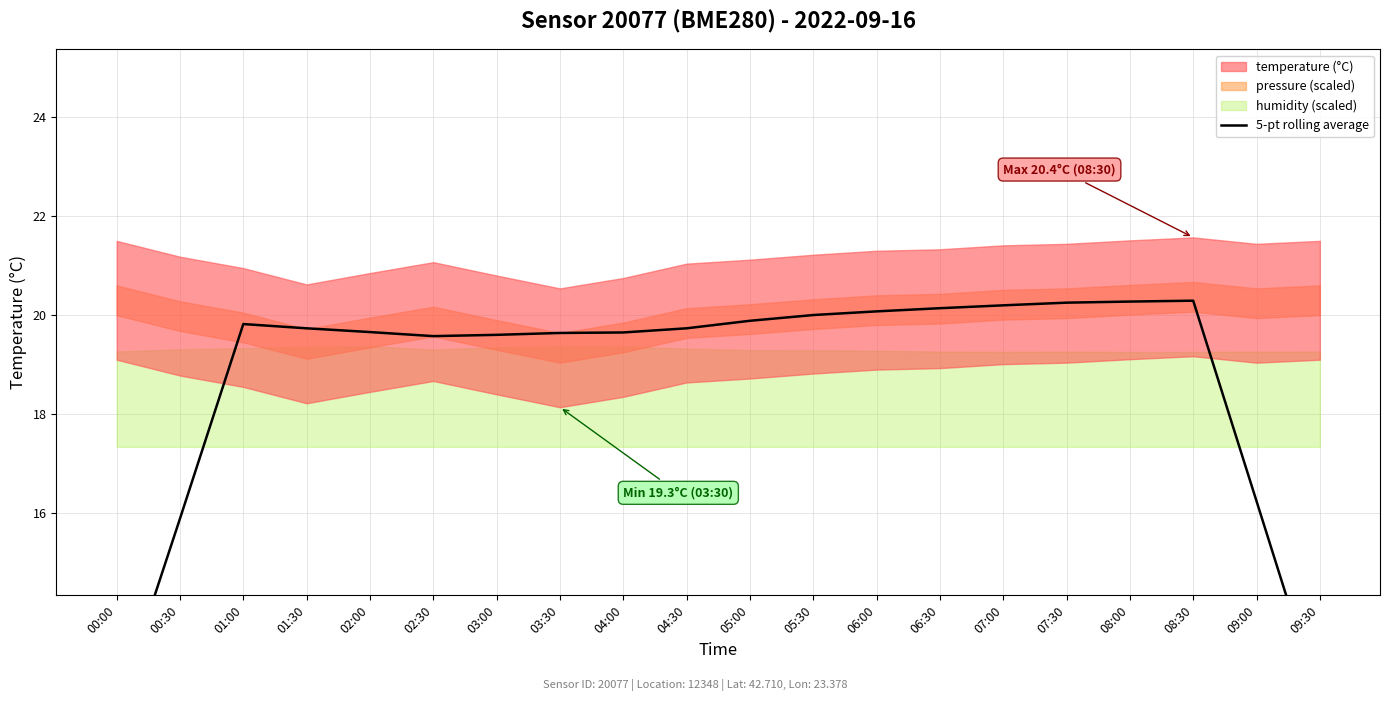

Between 08:30 and 04:30, which is larger?

08:30